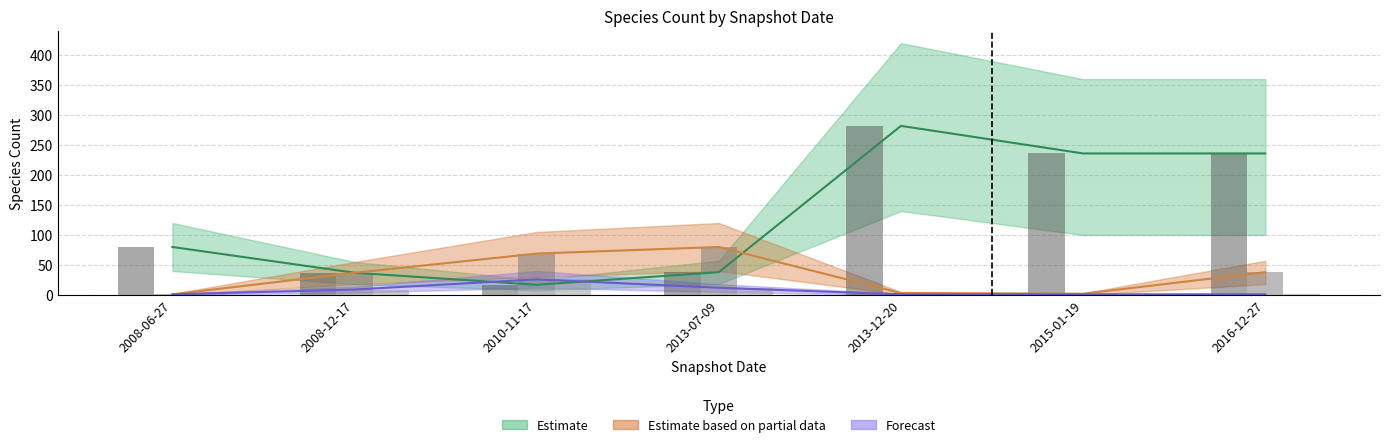

How many data points in Estimate are above 80?

3